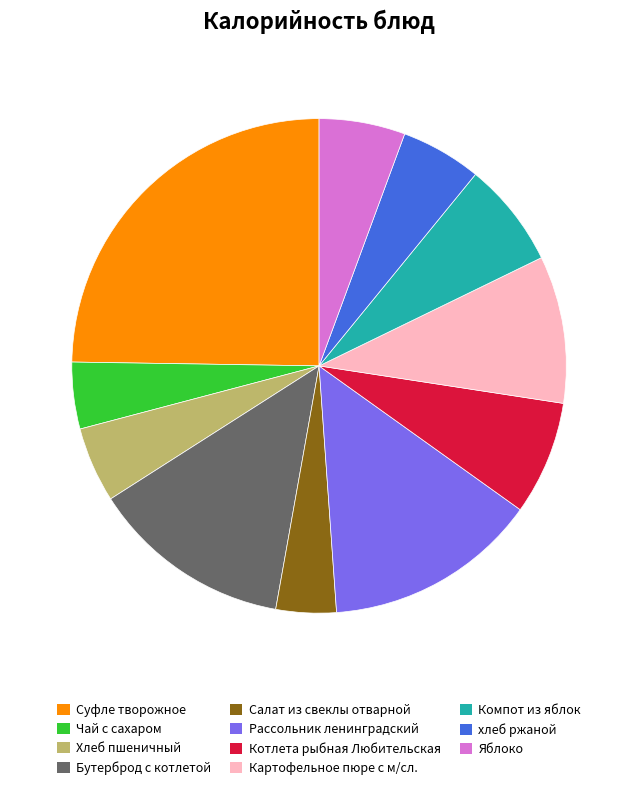

Approximately how many times larger is the value at Картофельное пюре с м/сл. compared to хлеб ржаной?

1.8